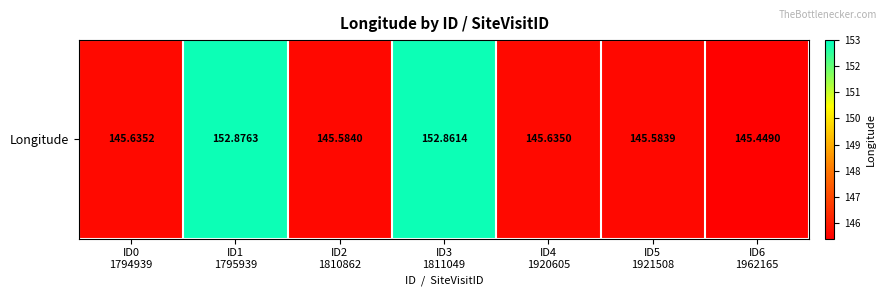

How many distinct data groups are displayed?

1